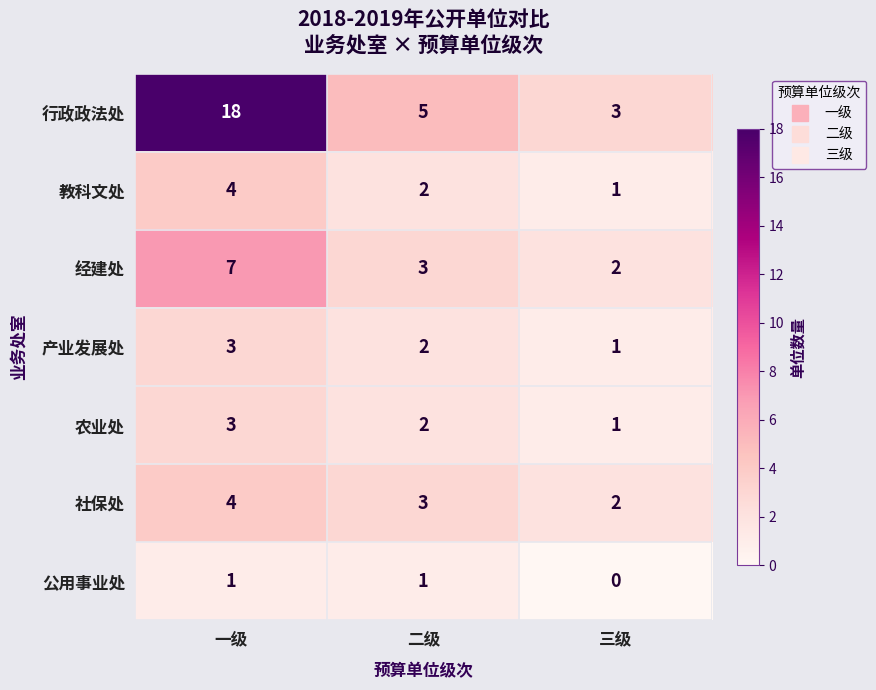

What is the difference between the 经建处 values at 一级 and 三级?

5